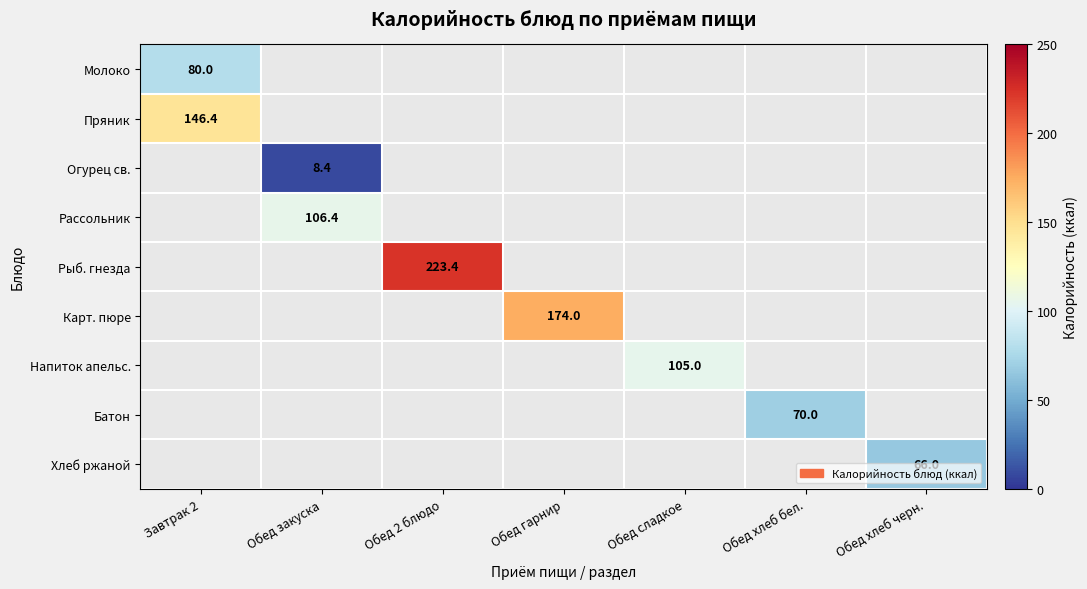

What is the greatest value displayed?

223.4